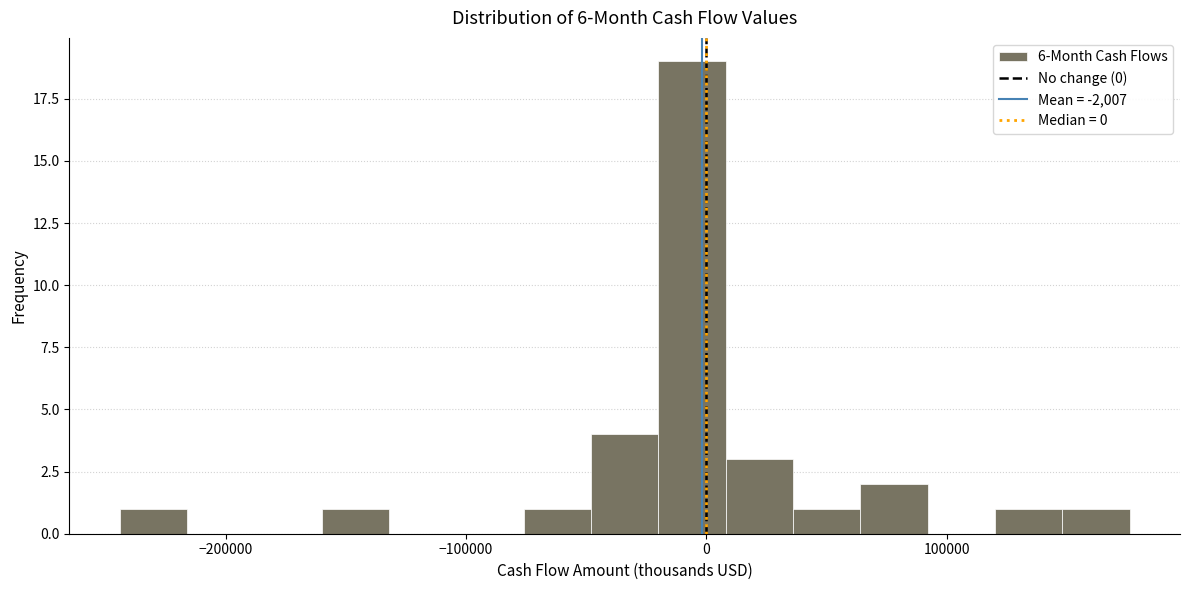

Read against the x-axis, roughly where is the centre of the tallest bar?

-10000